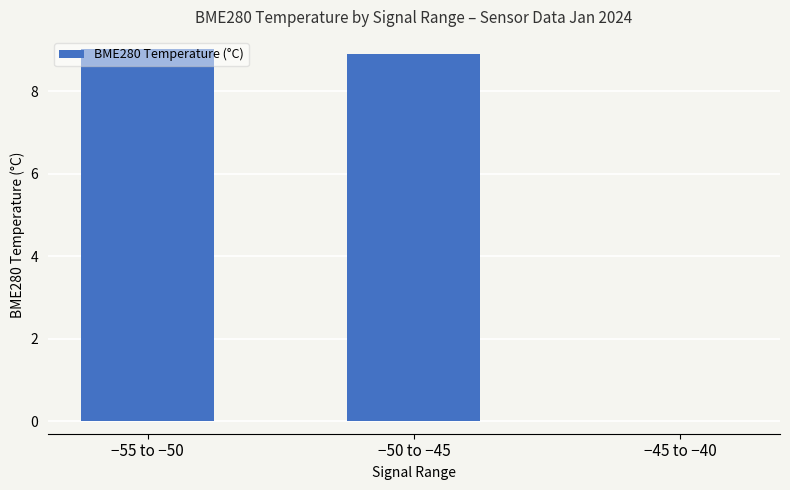

Which has a higher value, −45 to −40 or −50 to −45?

−50 to −45